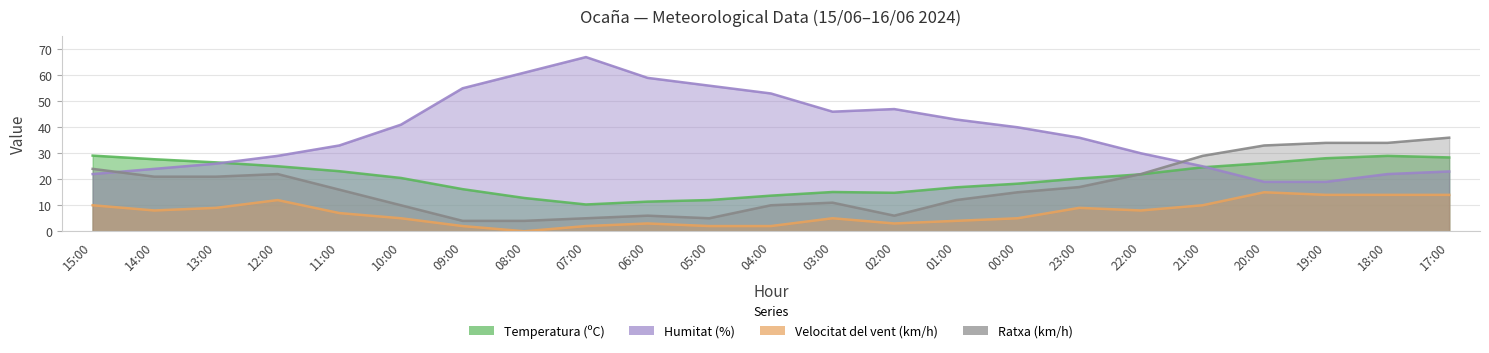

Between 18:00 and 22:00, which is larger?

18:00